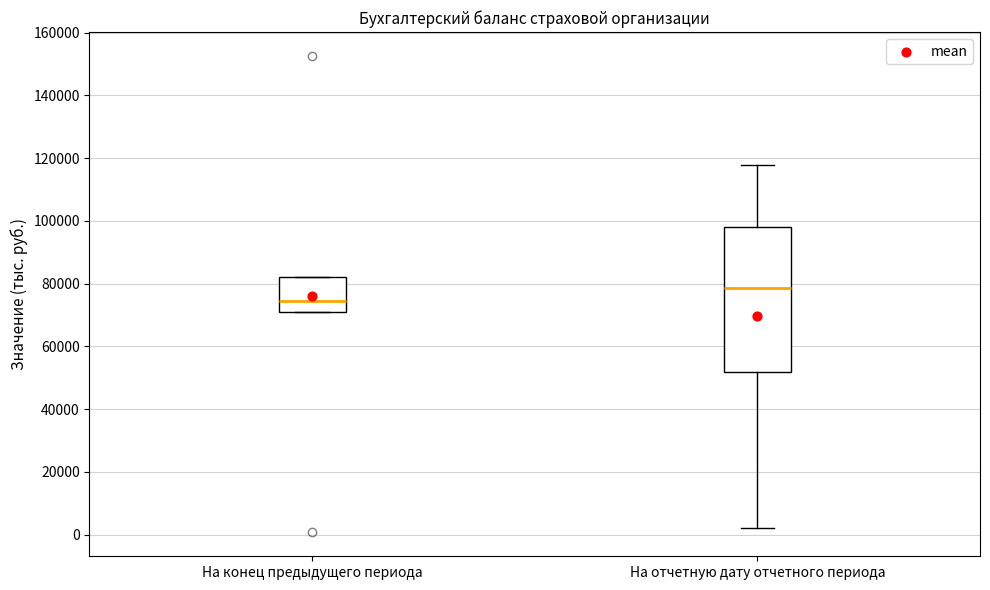

Which box has the lowest median line?

На конец предыдущего периода